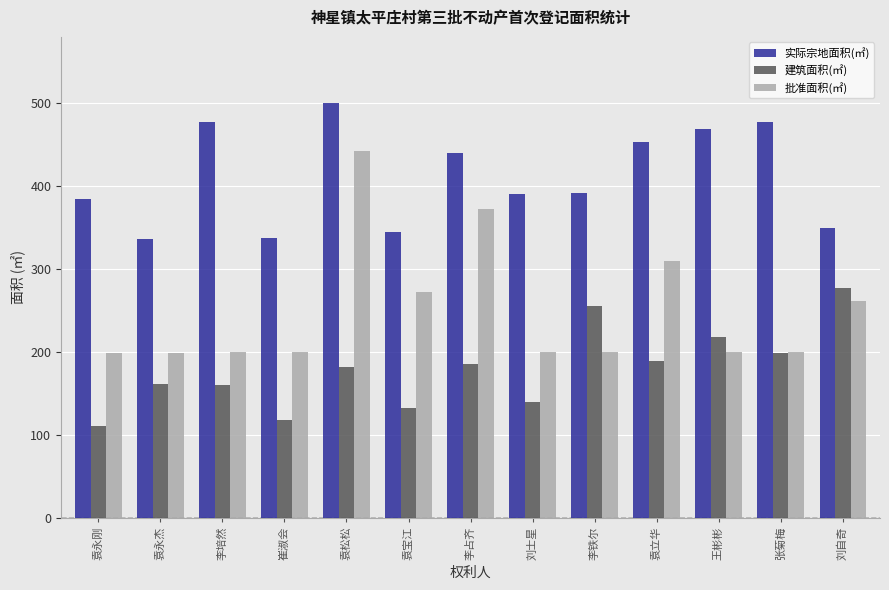

What are all the series names shown in the legend?

实际宗地面积(㎡), 建筑面积(㎡), 批准面积(㎡)